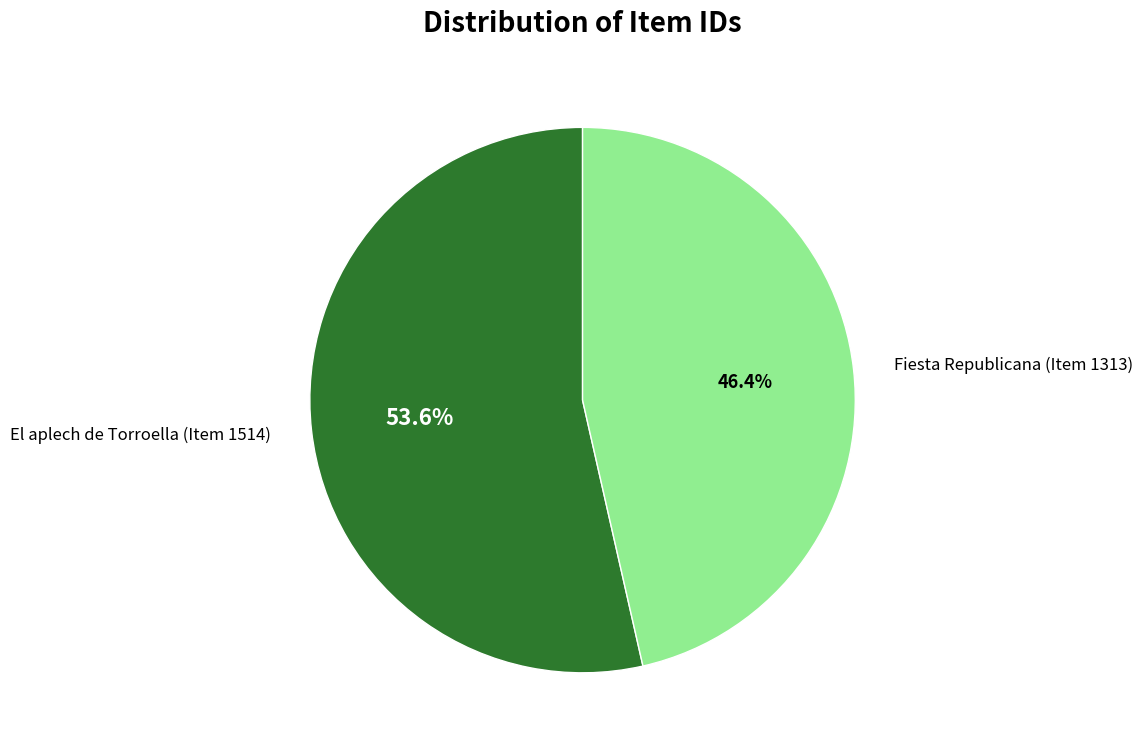

Is it true that Fiesta Republicana (Item 1313) is 59% of the pie?

False